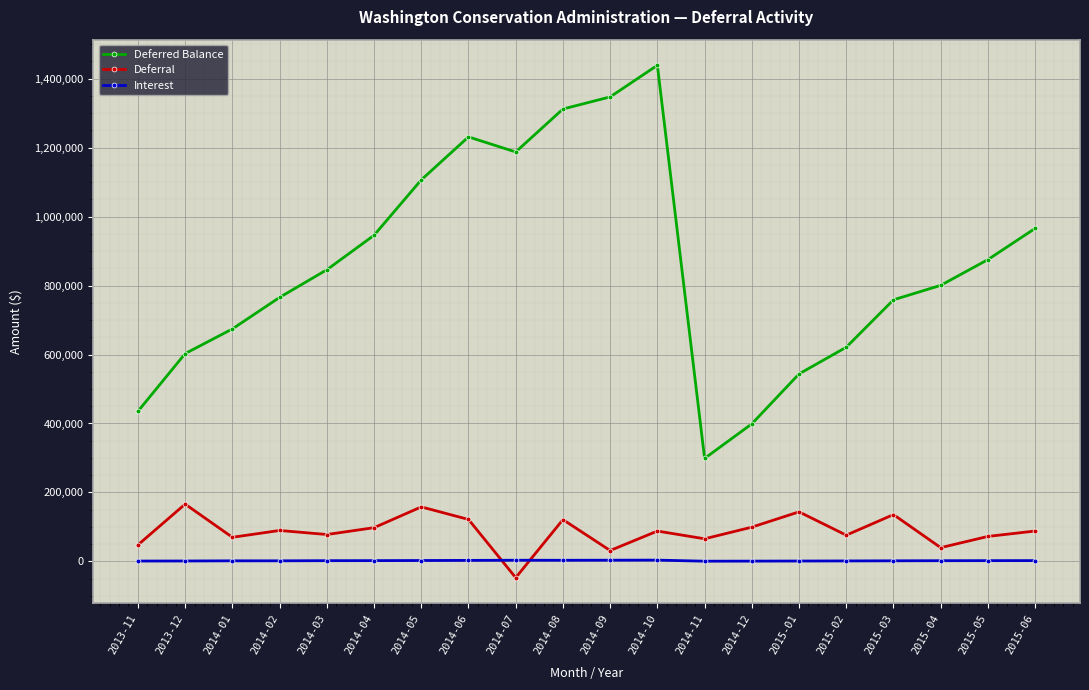

At how many categories does at least one series exceed 1121655?

5